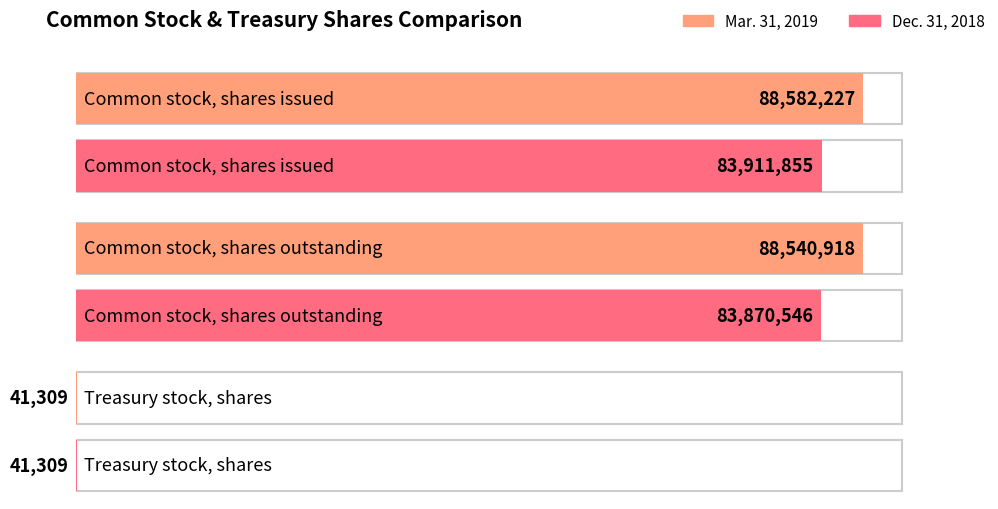

What is the maximum value for Mar. 31, 2019?

88582227